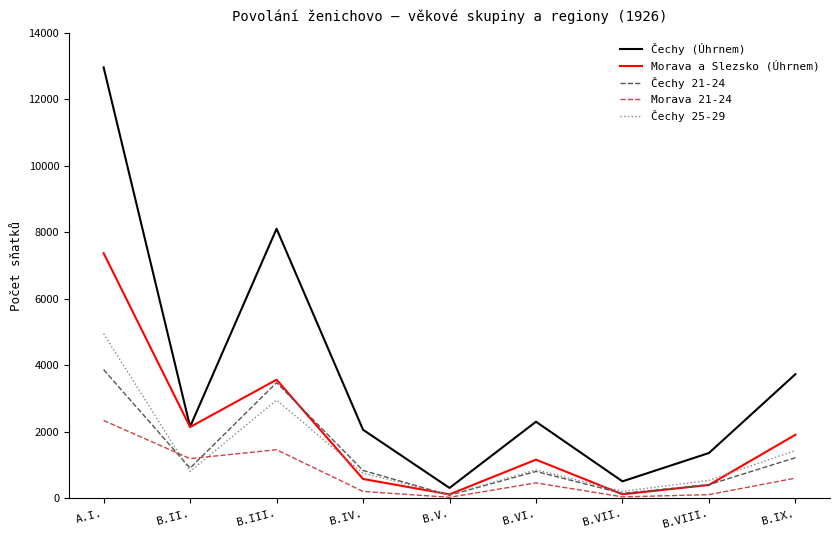

Which series has the largest range (max minus min)?

Čechy (Úhrnem)